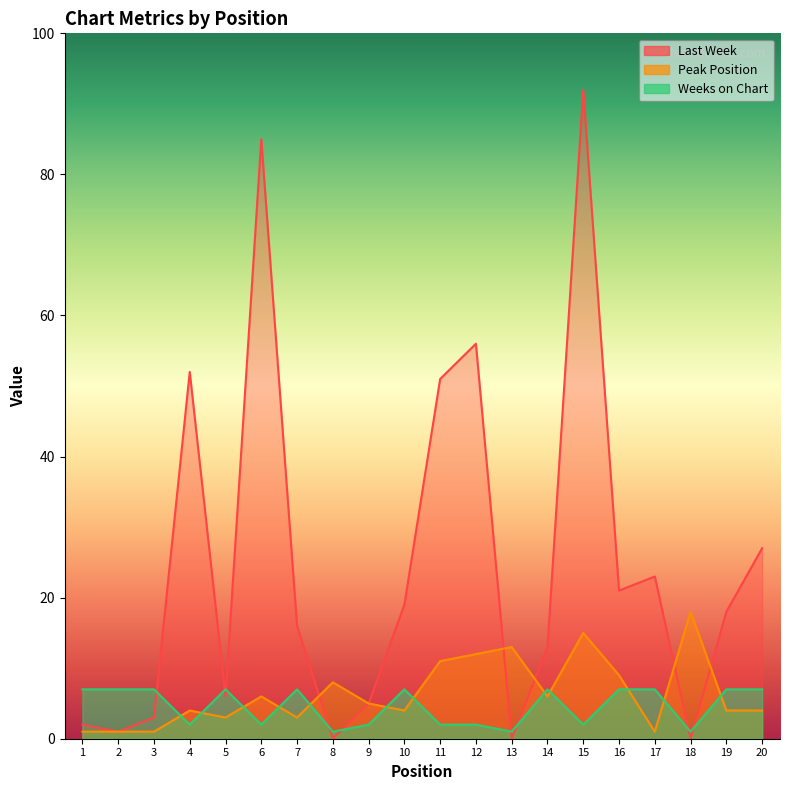

What is the difference between the maximum and minimum values in the Peak Position series?

17